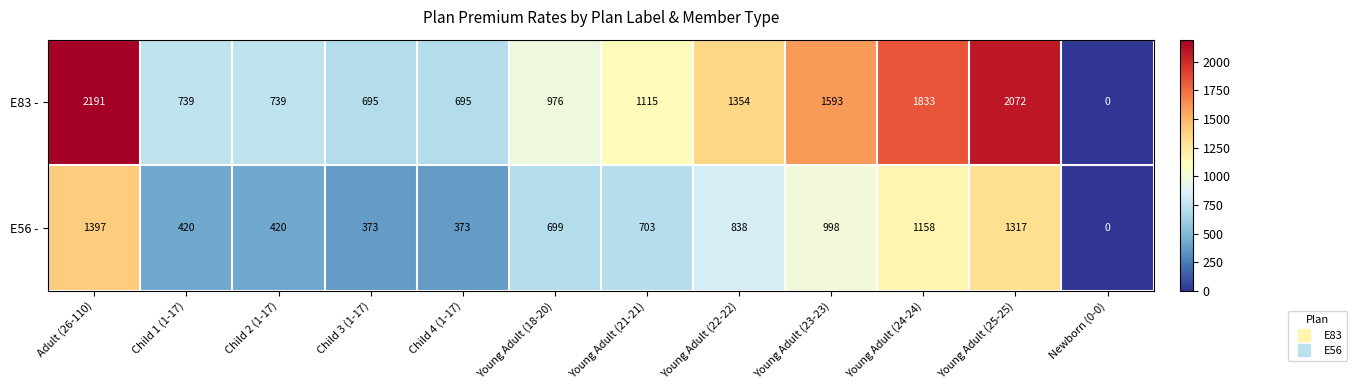

What is the total value across all series at Young Adult (24-24)?

2991